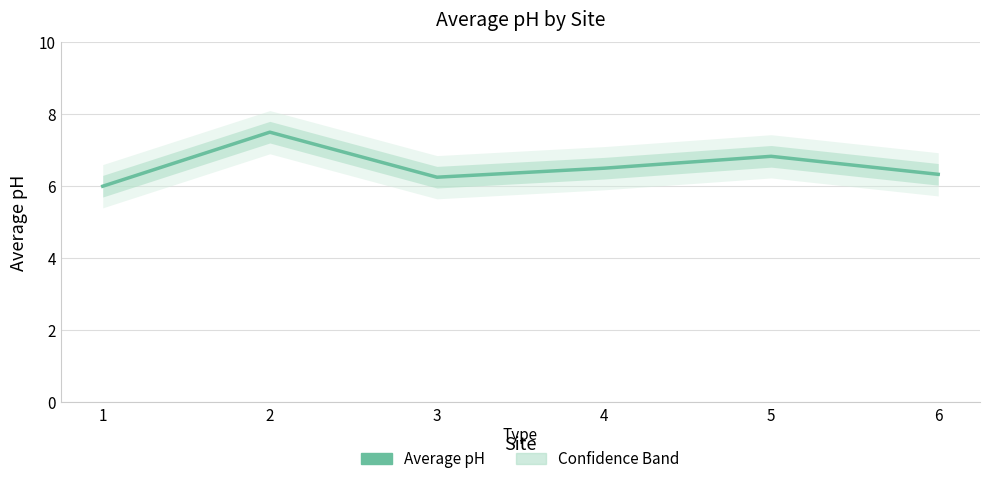

What is the difference between the maximum and second lowest values?

1.2